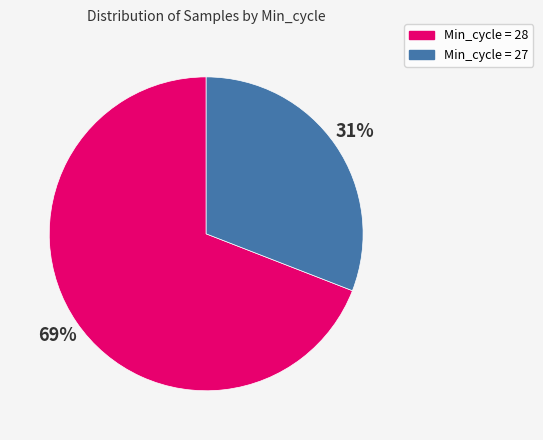

What percentage is the Min_cycle = 27 slice, to the nearest percent?

31%